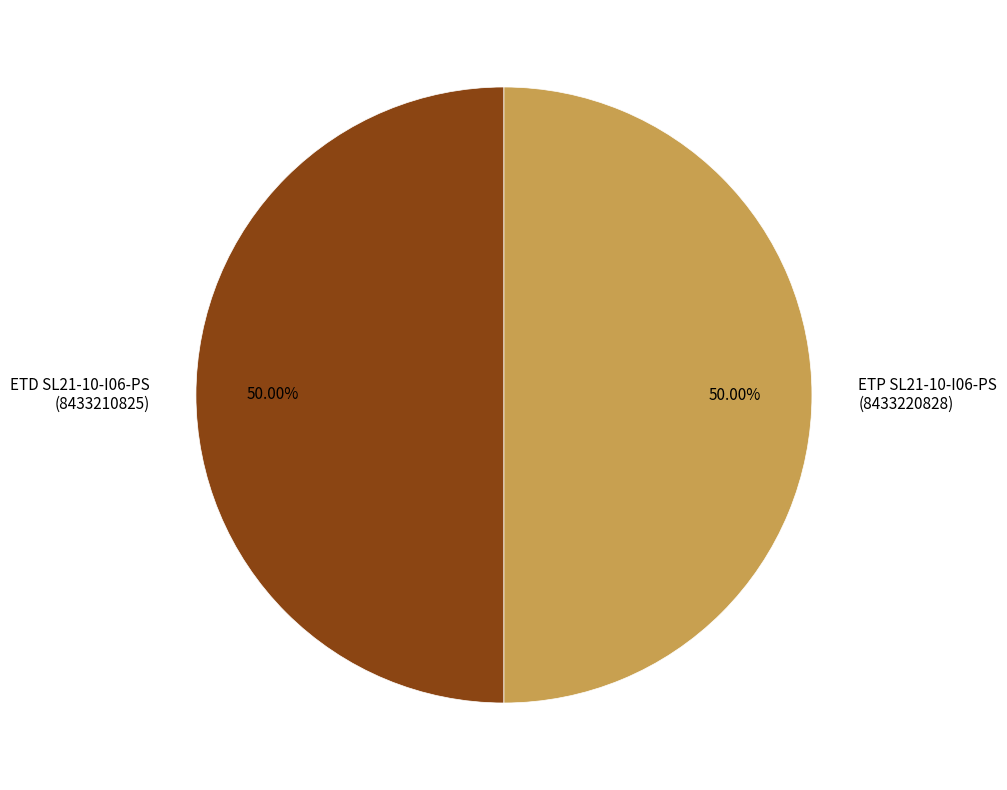

Combined, do ETP SL21-10-I06-PS (8433220828) and ETD SL21-10-I06-PS (8433210825) account for over 50%?

Yes